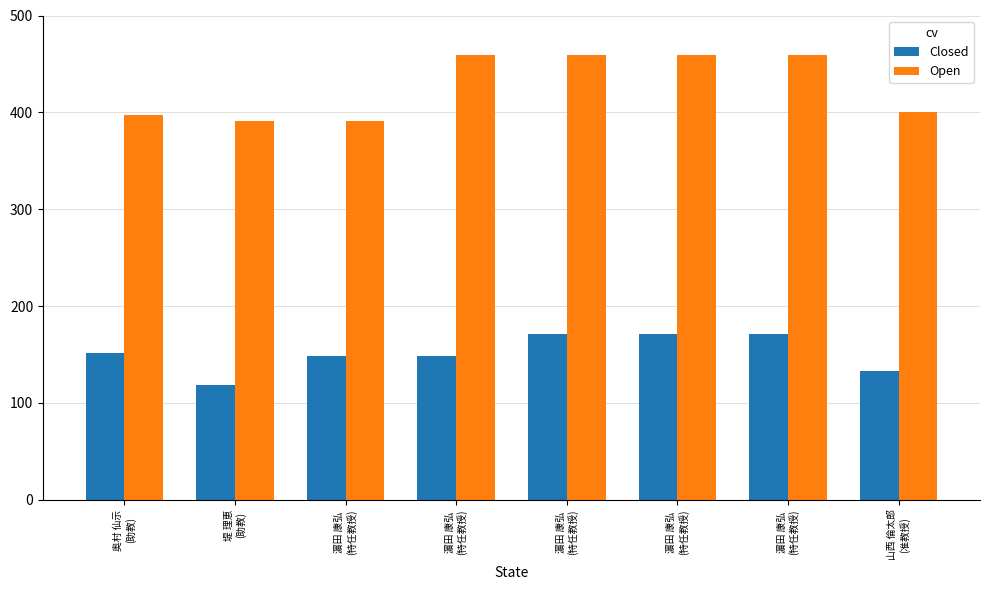

How many bars are there in each group?

2